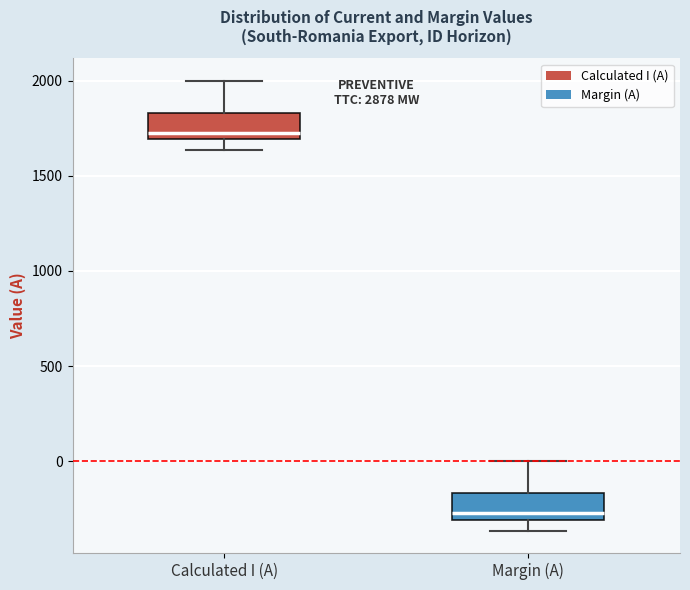

Reading left to right, read every box against the y-axis: the position of its median line, the range the box covers, and the ends of its whiskers. The values are not printed on the chart, so give them approximately, as read against the axis.

Calculated I (A): median 1750, box 1700 to 1850, whiskers 1650 to 2000
Margin (A): median -250, box -300 to -150, whiskers -350 to 0